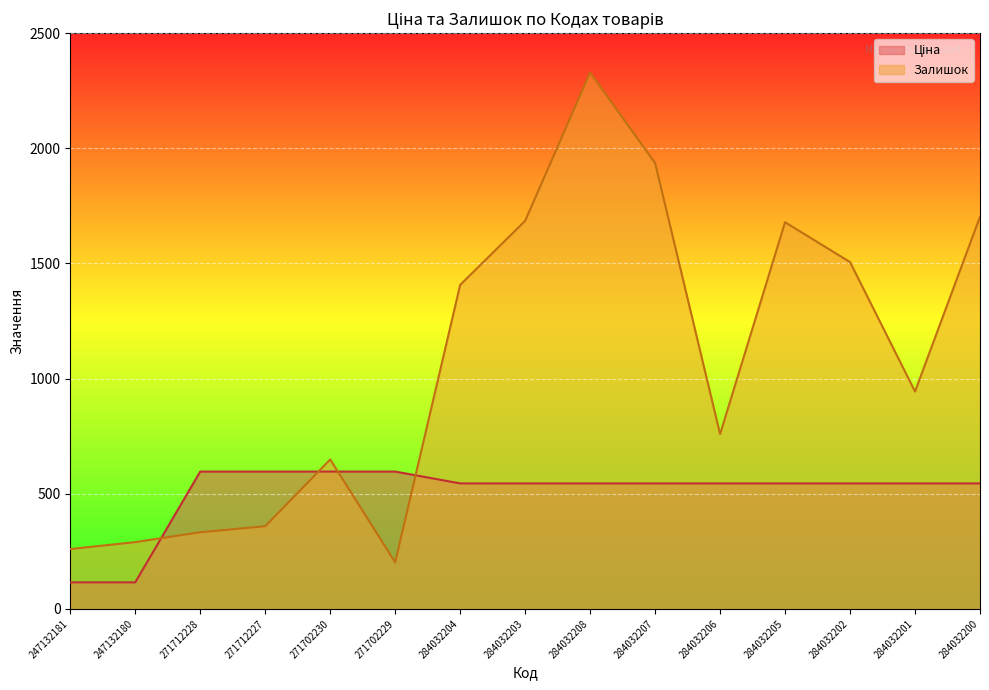

What is the average value of the Залишок series?

1069.4